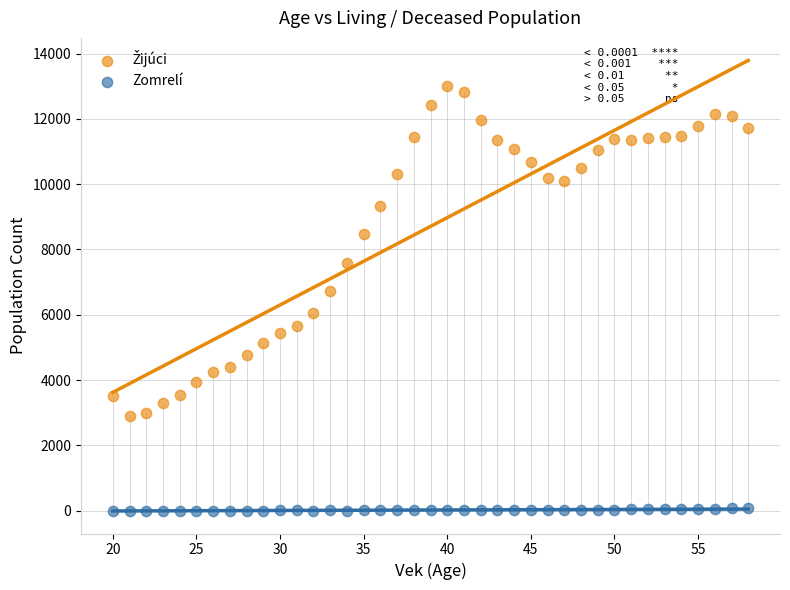

Across all data points, what is the range of Y values (max minus min)?

12993.5